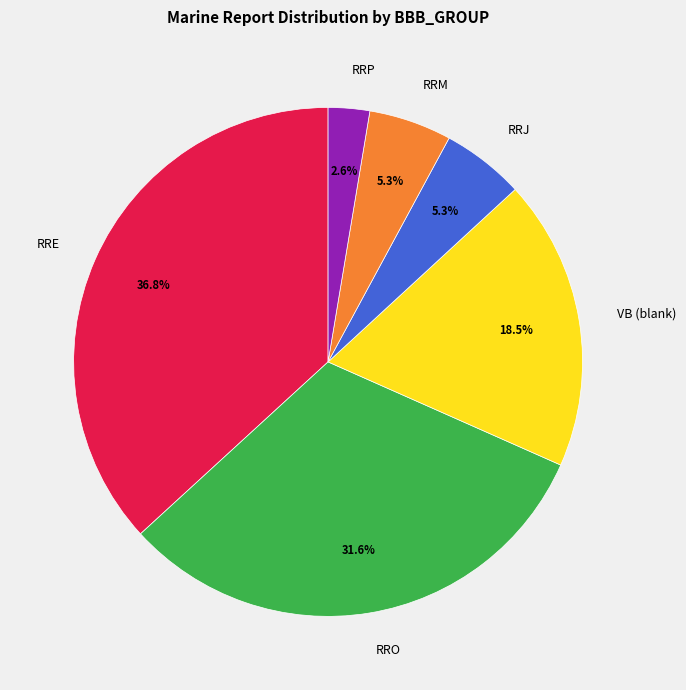

Is there a majority slice in this chart?

No